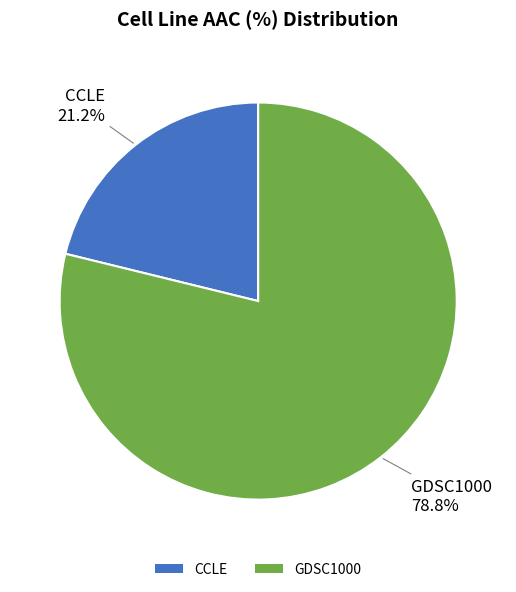

How much of the chart is everything except GDSC1000?

21.2%